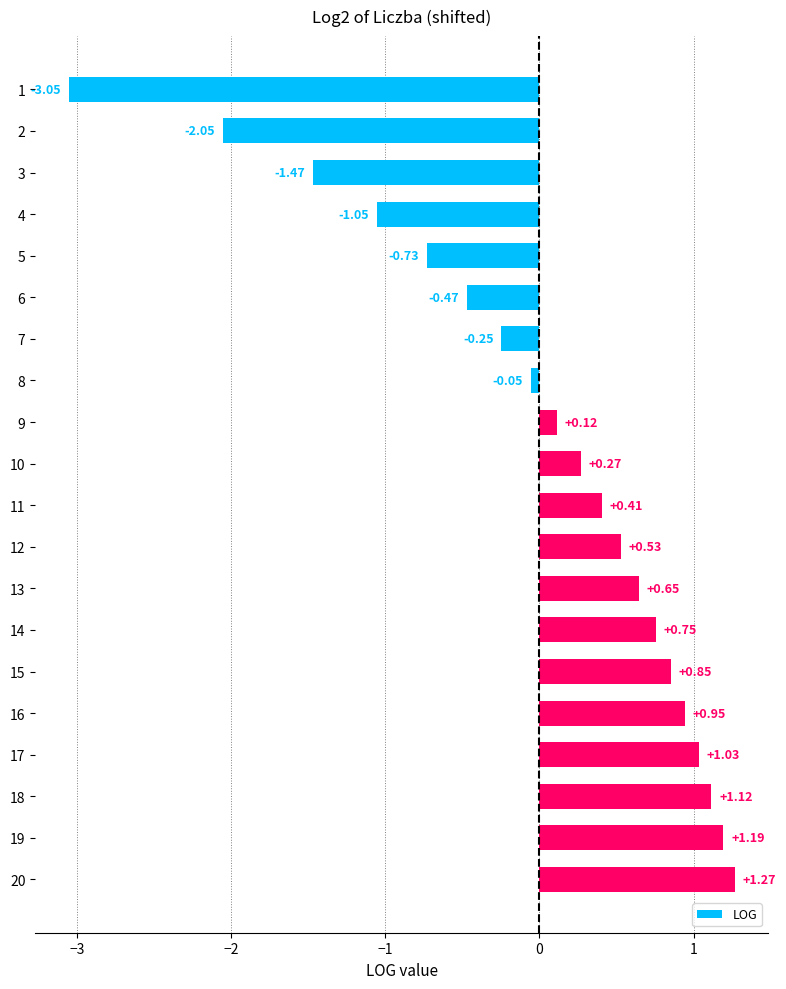

What is the change in value from 14 to 19?

+0.4